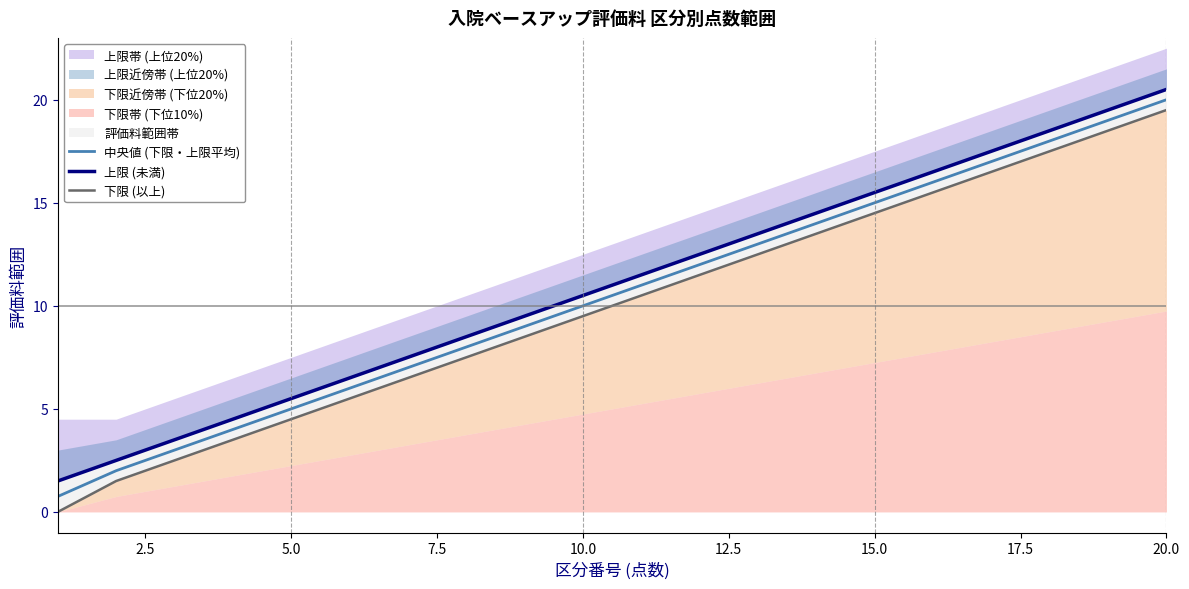

The value of 中央値 (下限・上限平均) at 20.0 is 20.0. True or false?

True